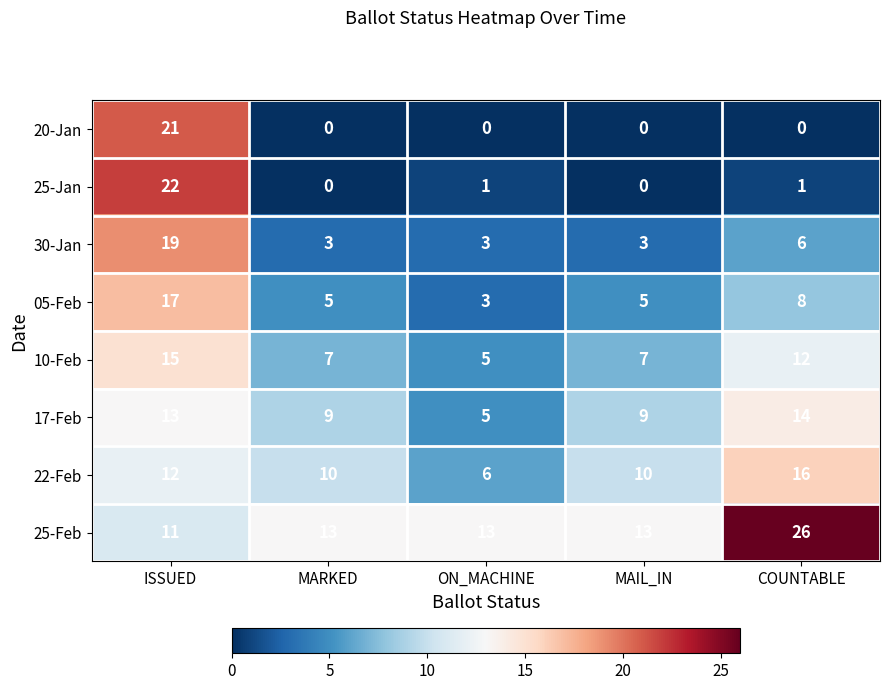

Read the 10-Feb value at ON_MACHINE.

5